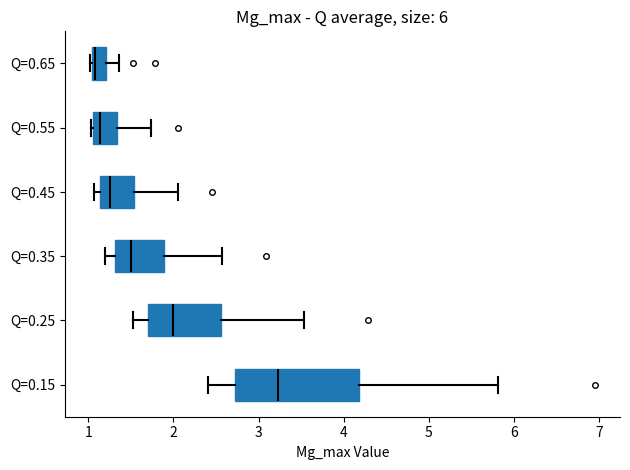

Which box's median line is the furthest to the right?

Q=0.15